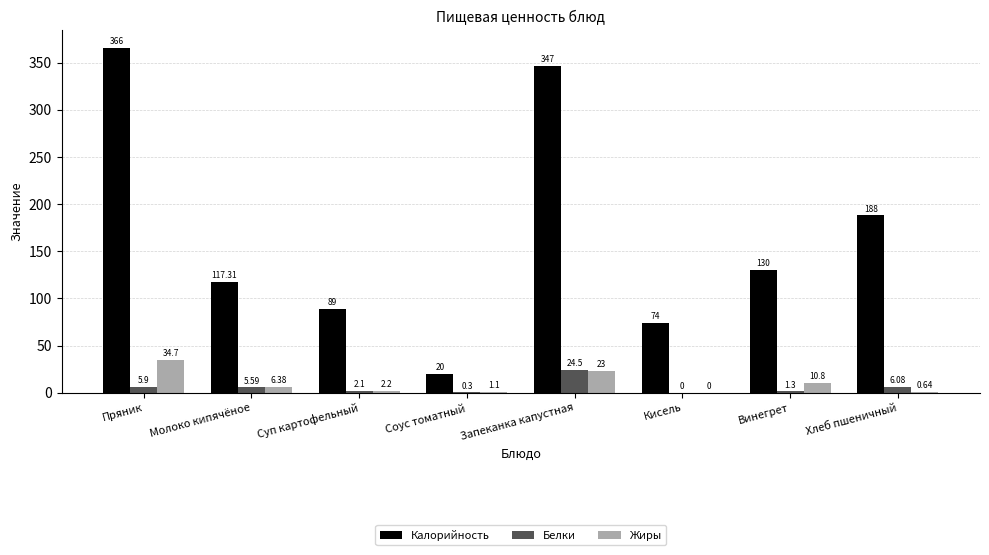

At which label is Белки closest to 12?

Хлеб пшеничный